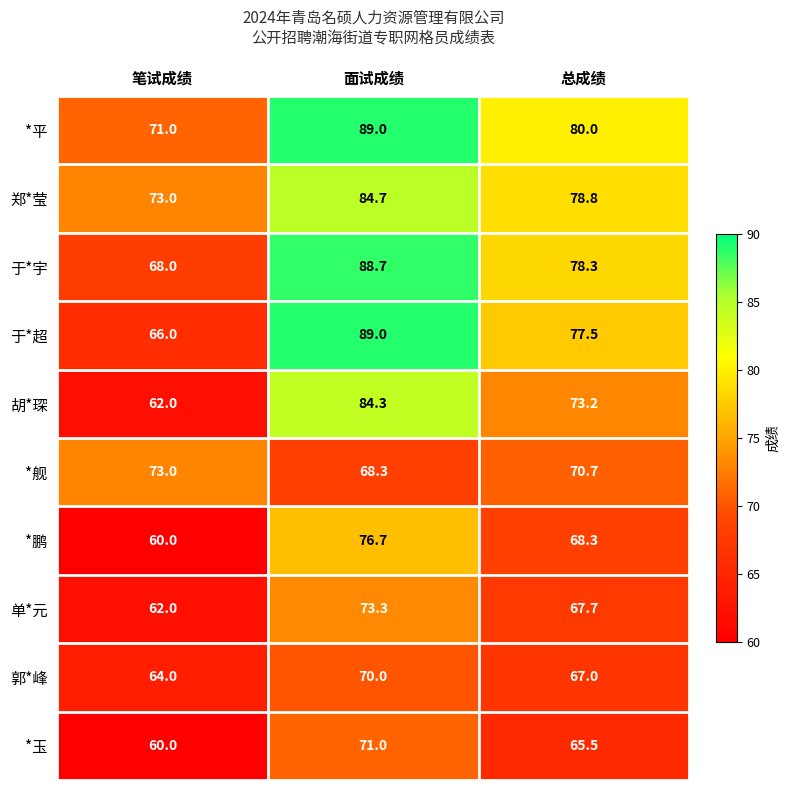

Which series has the widest spread of values?

于*超